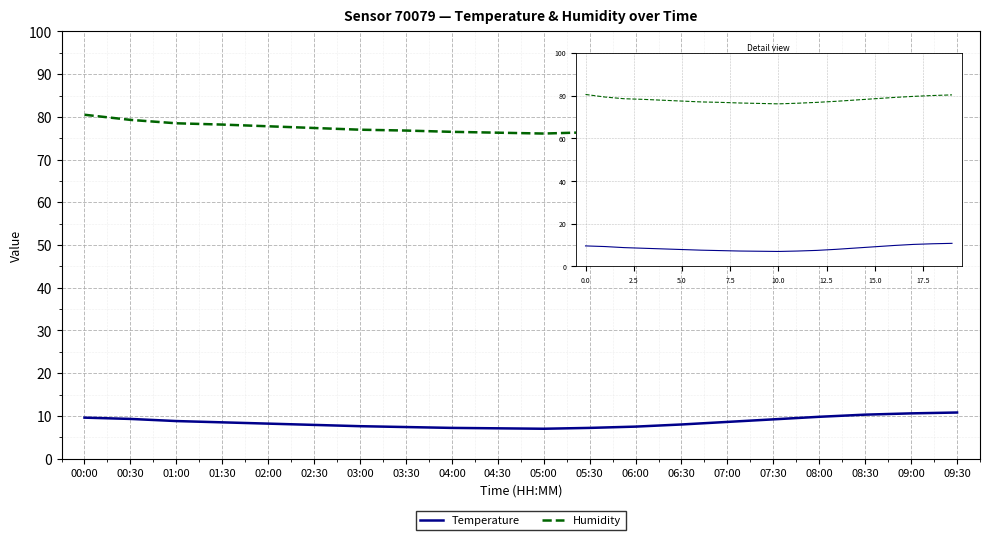

How many categories are shown in the chart?

20